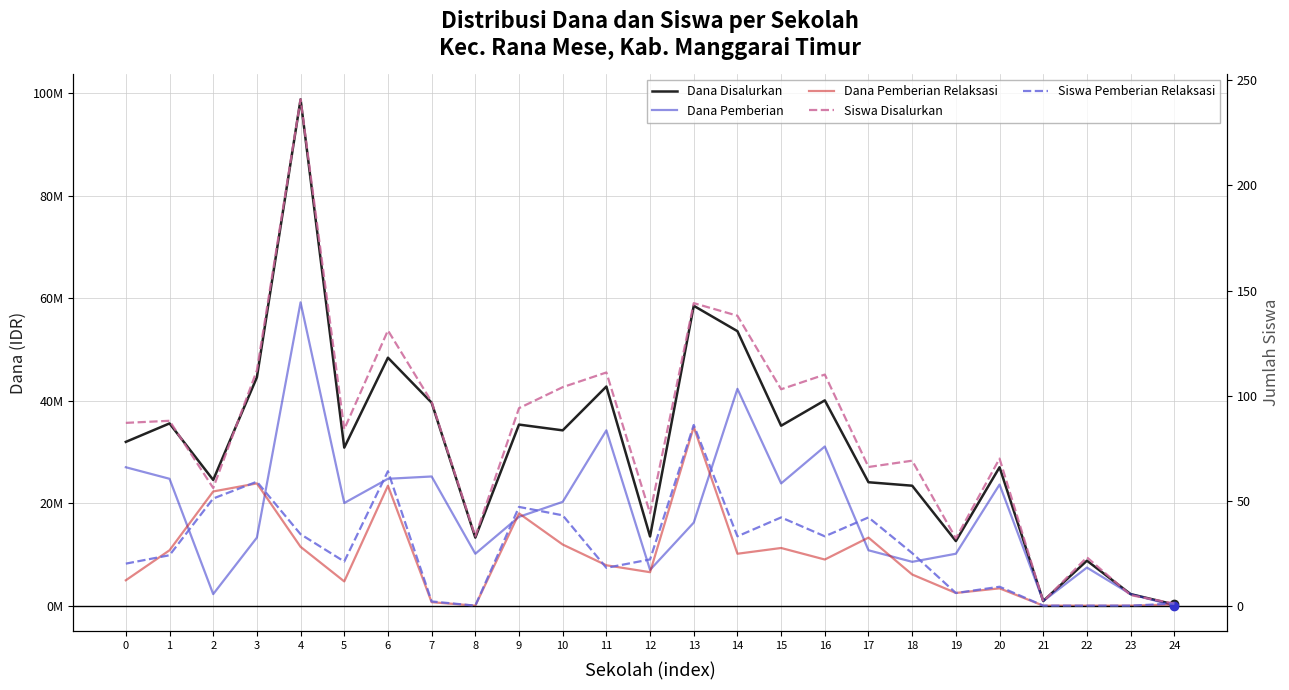

What is the approximate value of Siswa Disalurkan at 16, to the nearest 5?

110